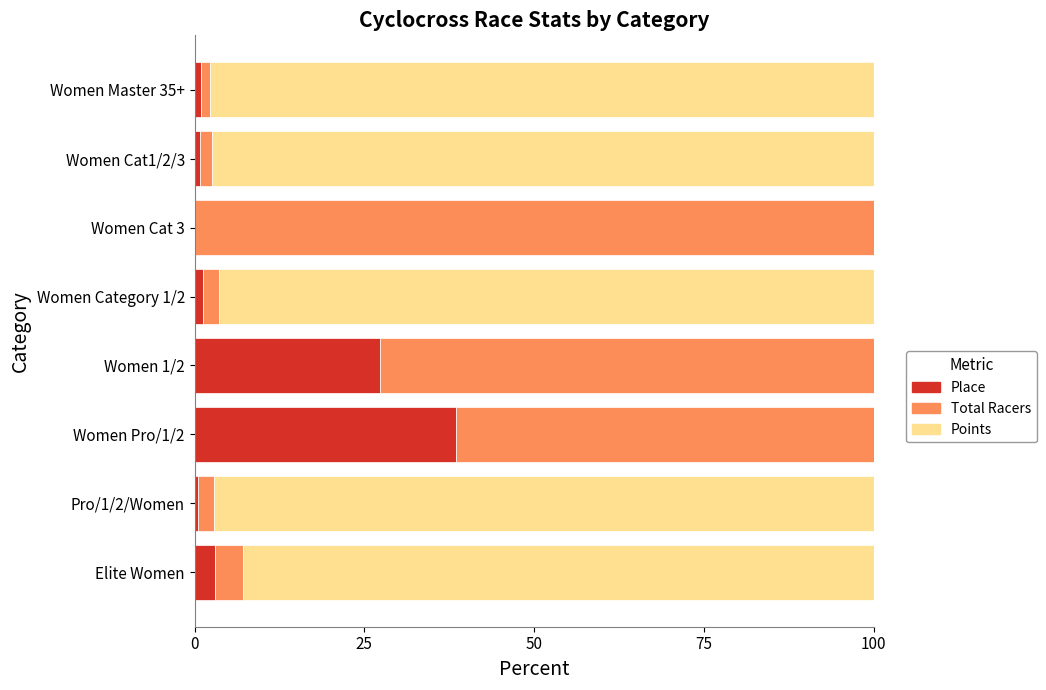

Which category has the highest value in the Place series?

Women Pro/1/2